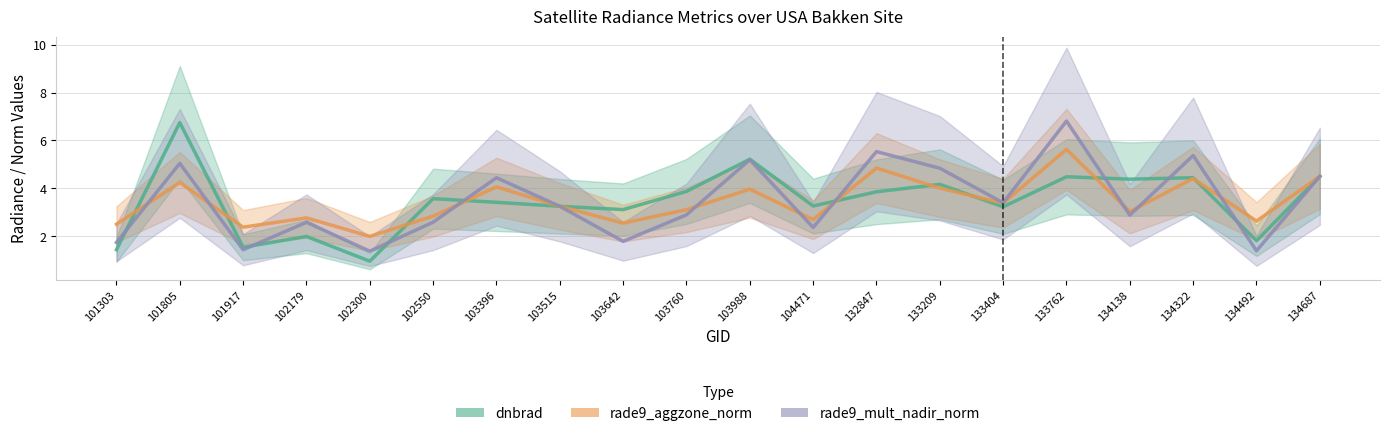

What is the spread (max minus min) of values at 101303?

1.1